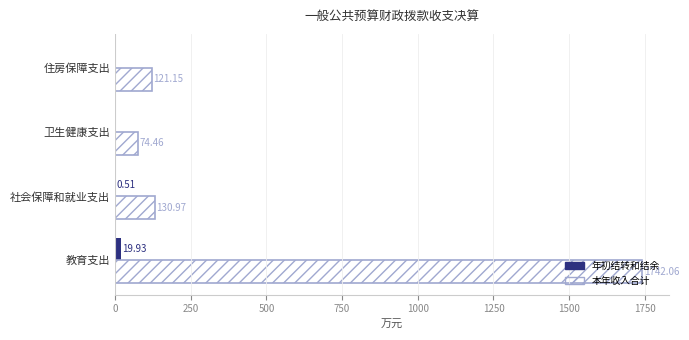

Where is 本年收入合计 nearest to the value 908?

社会保障和就业支出